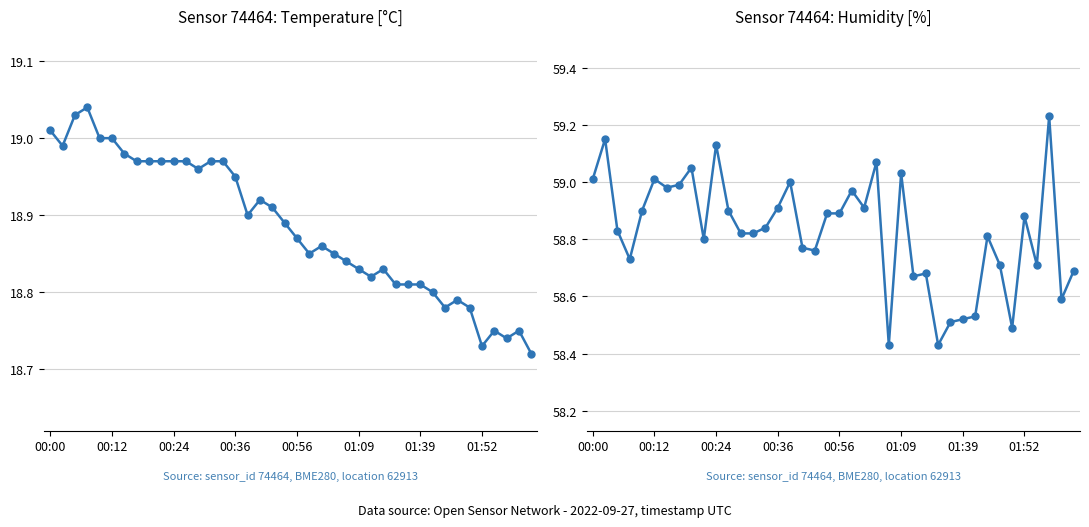

What is the value of the temperature point at the 16th from the left?

18.9